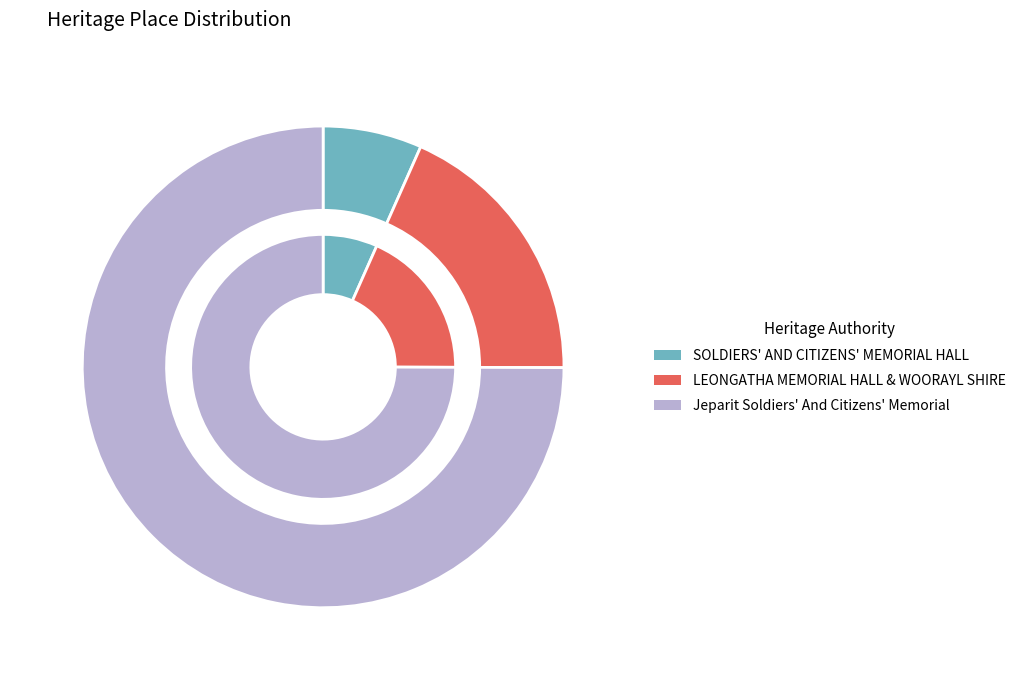

What is the total percentage of Jeparit Soldiers' And Citizens' Memorial and LEONGATHA MEMORIAL HALL & WOORAYL SHIRE?

93.4%